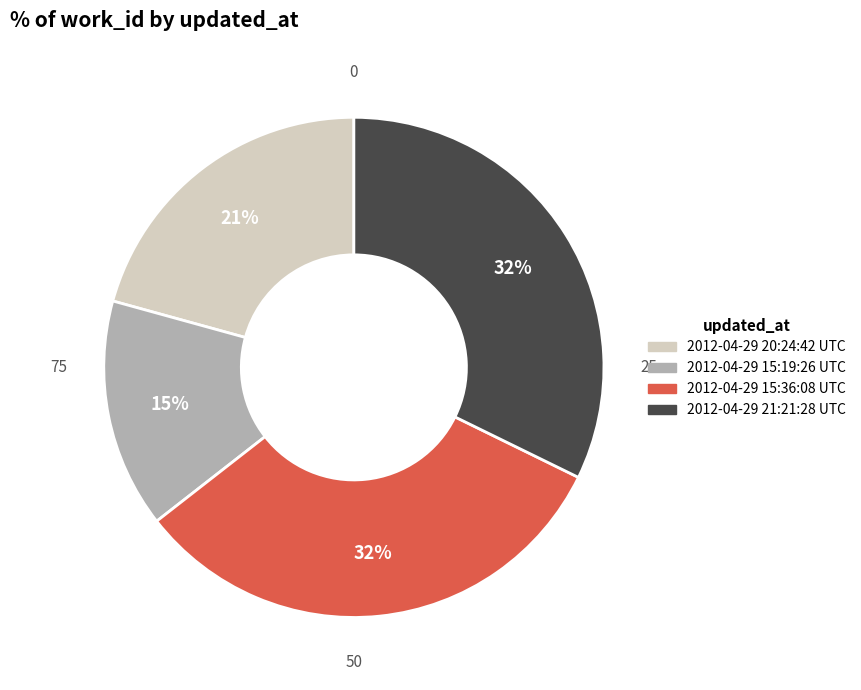

To the nearest percent, what is the combined percentage of 2012-04-29 21:21:28 UTC and 2012-04-29 20:24:42 UTC?

53%